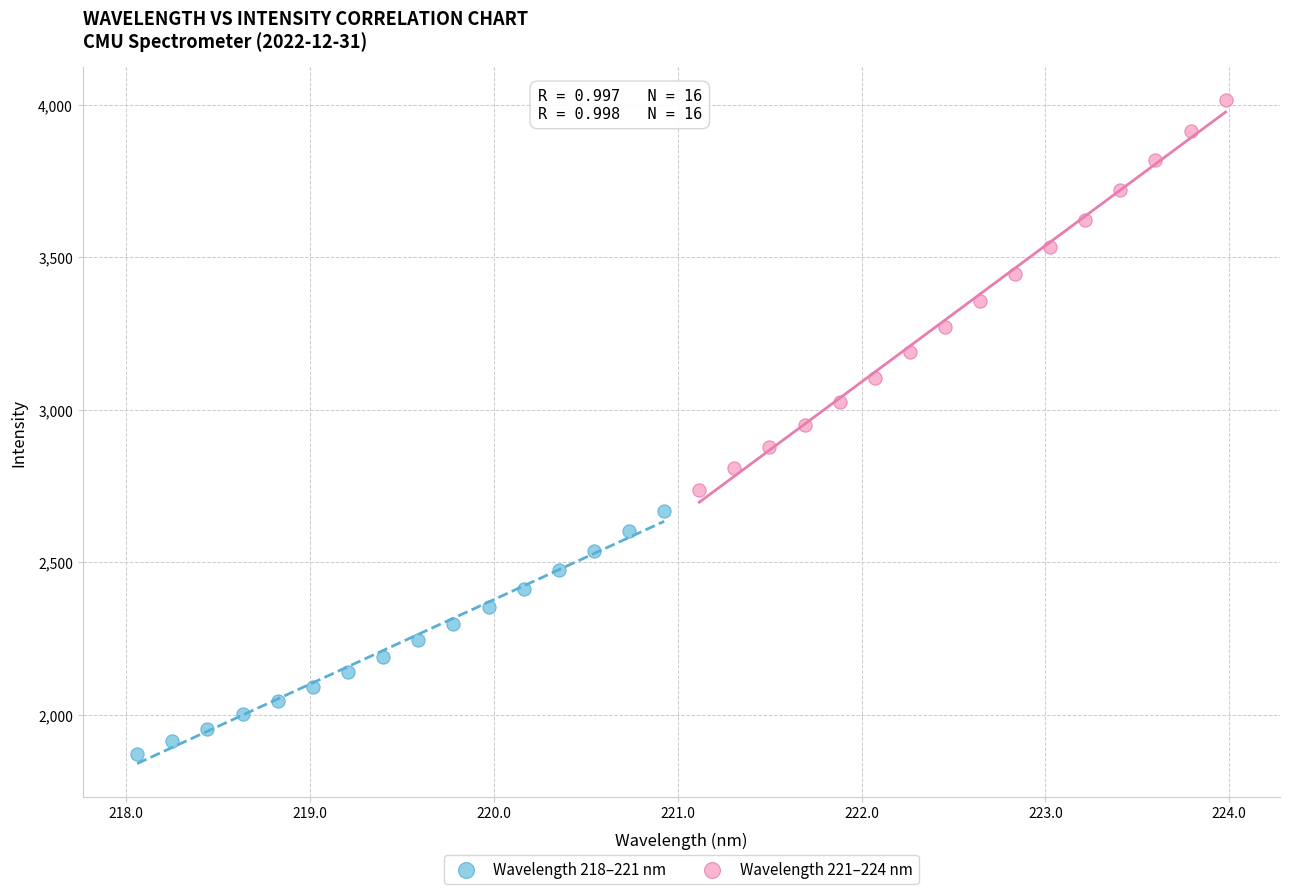

Which series reaches the minimum Y coordinate?

Wavelength 218–221 nm